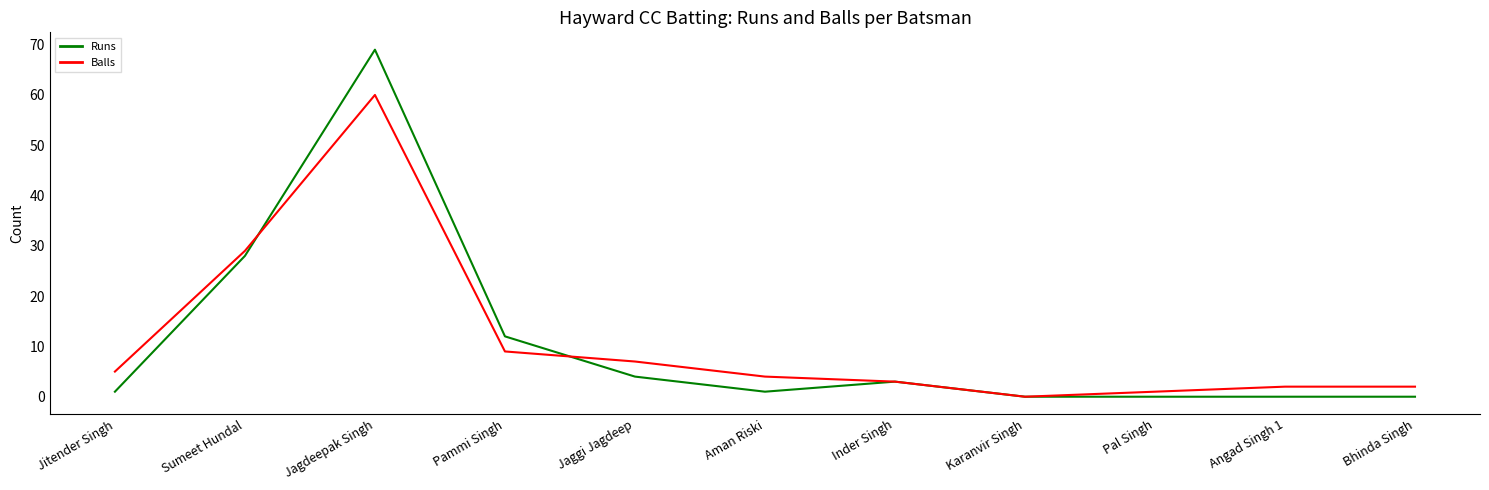

List the series in order of their peak value, lowest first.

Balls, Runs